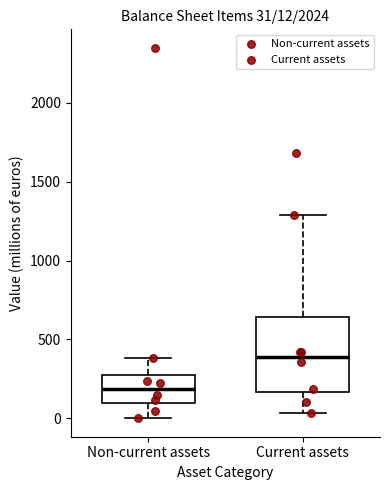

Which box's median line is the lowest?

Non-current assets